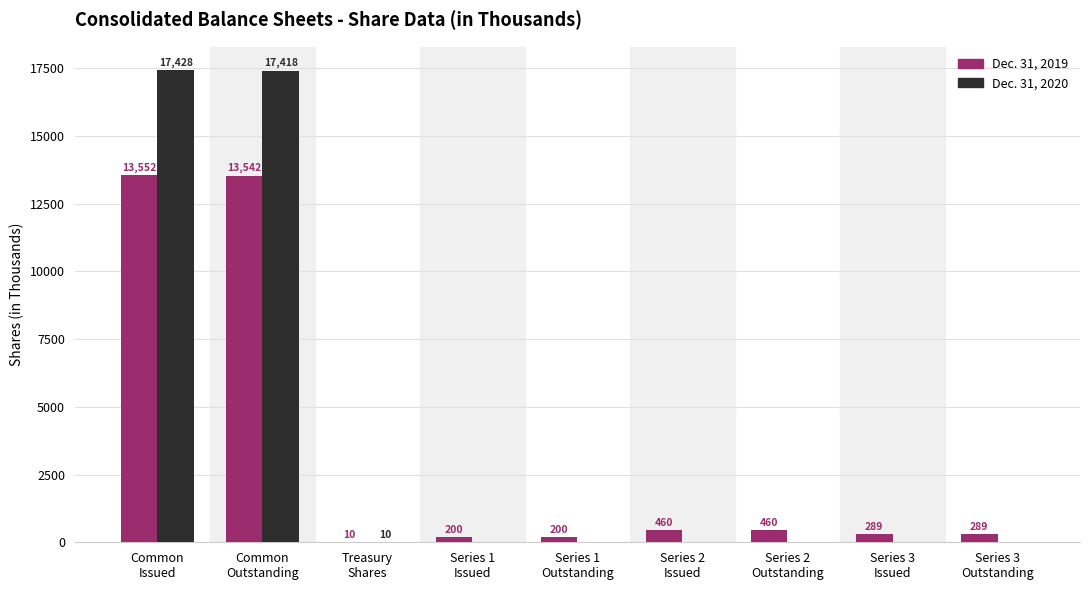

What is the sum of all Dec. 31, 2020 values?

34856